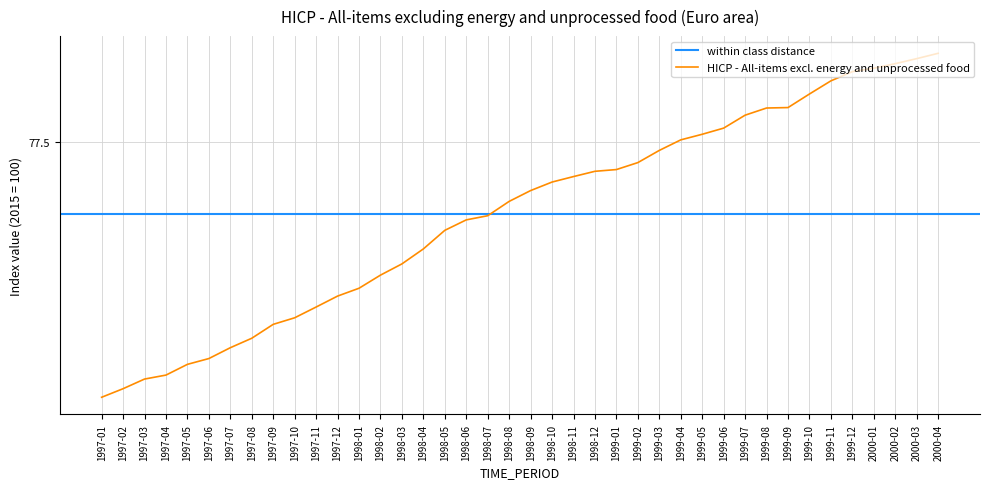

The chart shows a value of 101.9 at 1997-05. True or false?

False